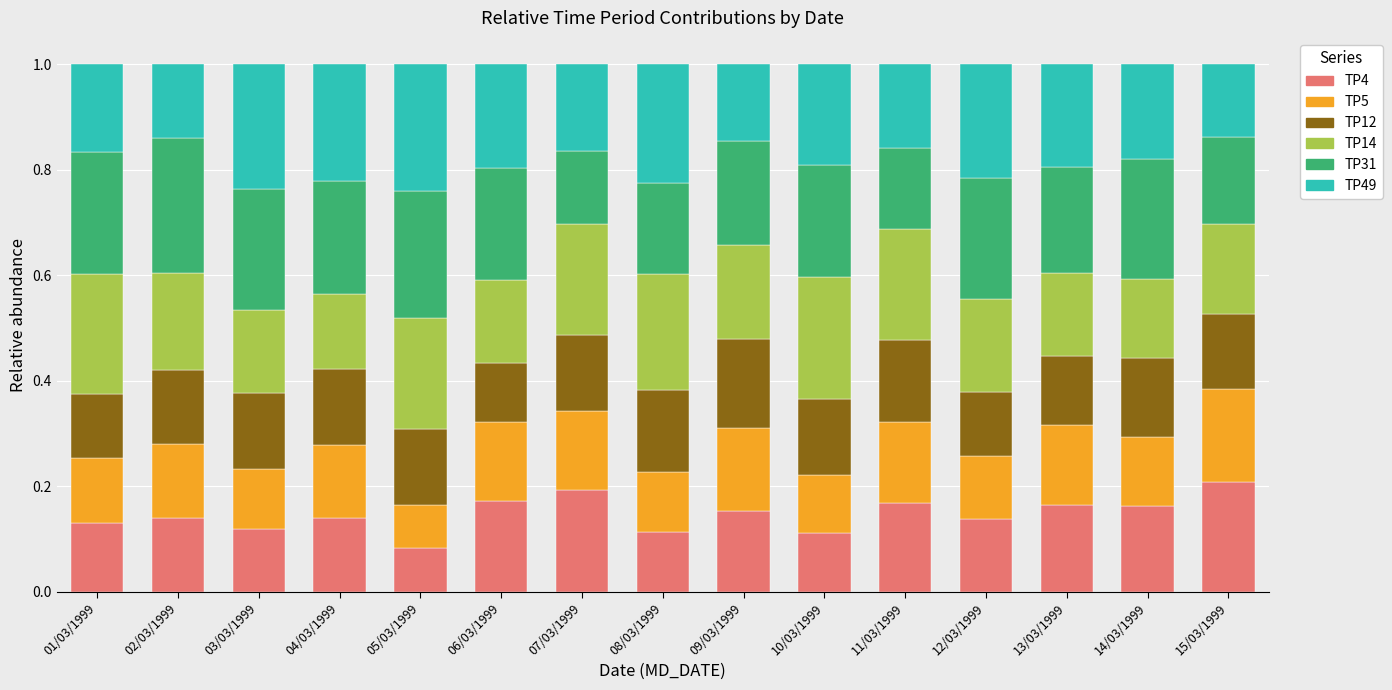

Which category has the lowest value in the TP4 series?

05/03/1999